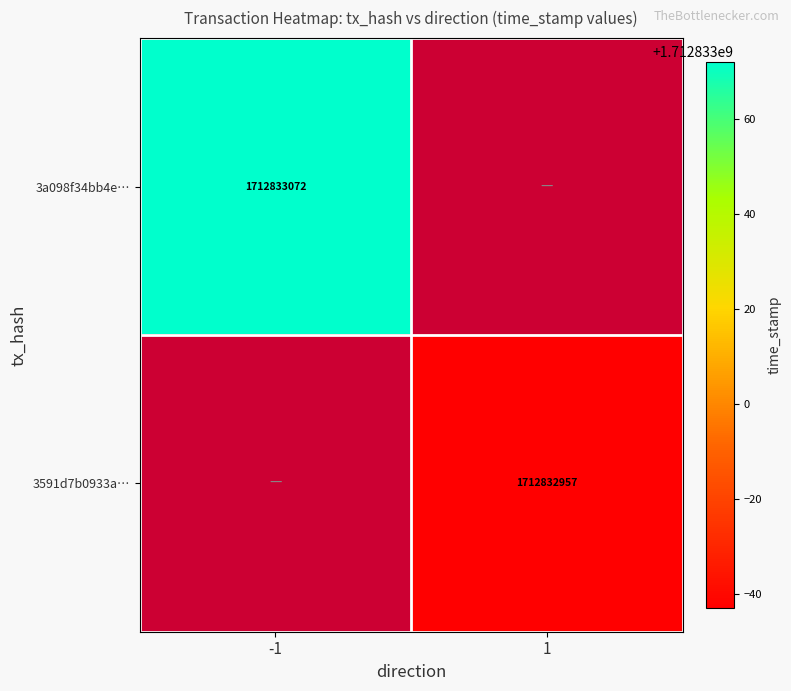

Is it true that 3591d7b0933a… equals 812839910 at 1?

False